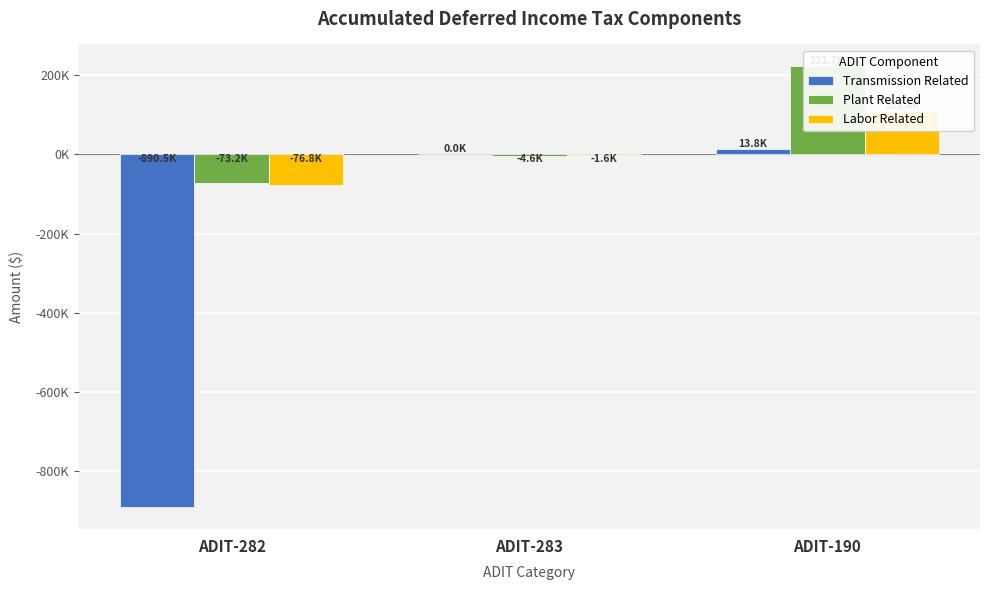

At which label is Plant Related closest to 74217?

ADIT-283